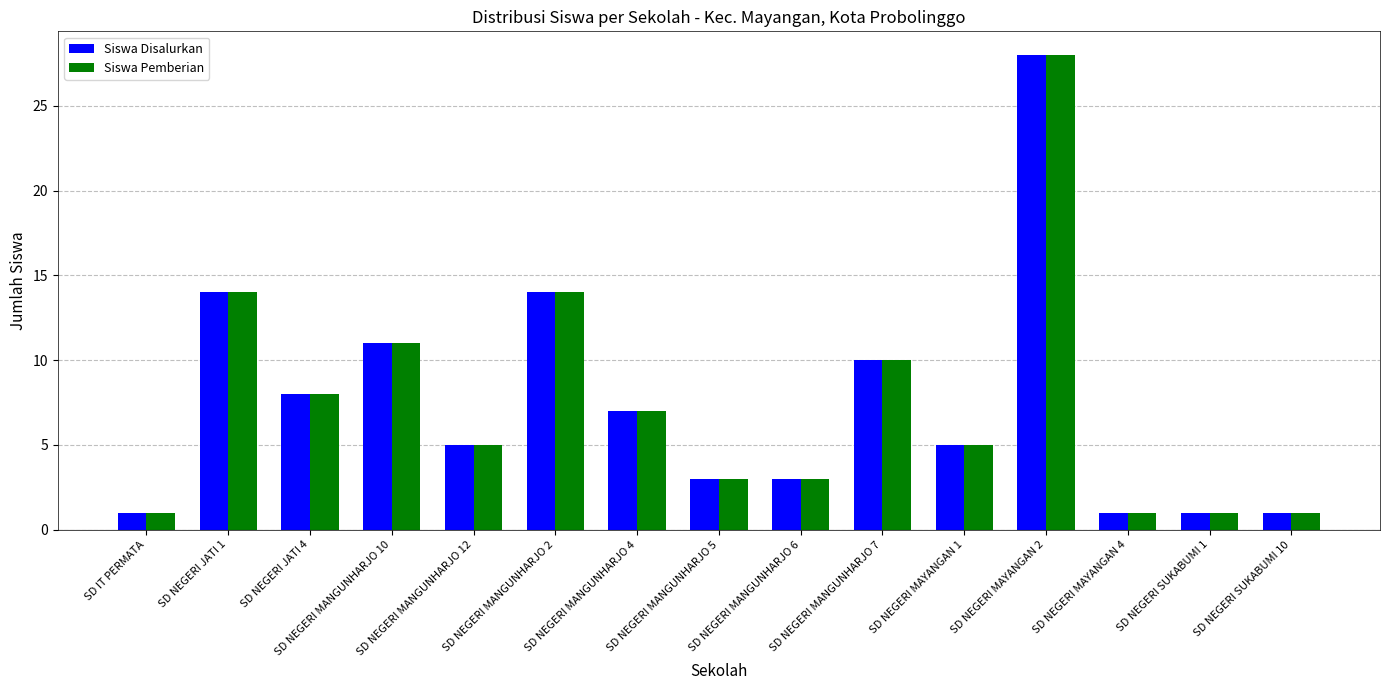

What position from the left is SD NEGERI MANGUNHARJO 6?

9